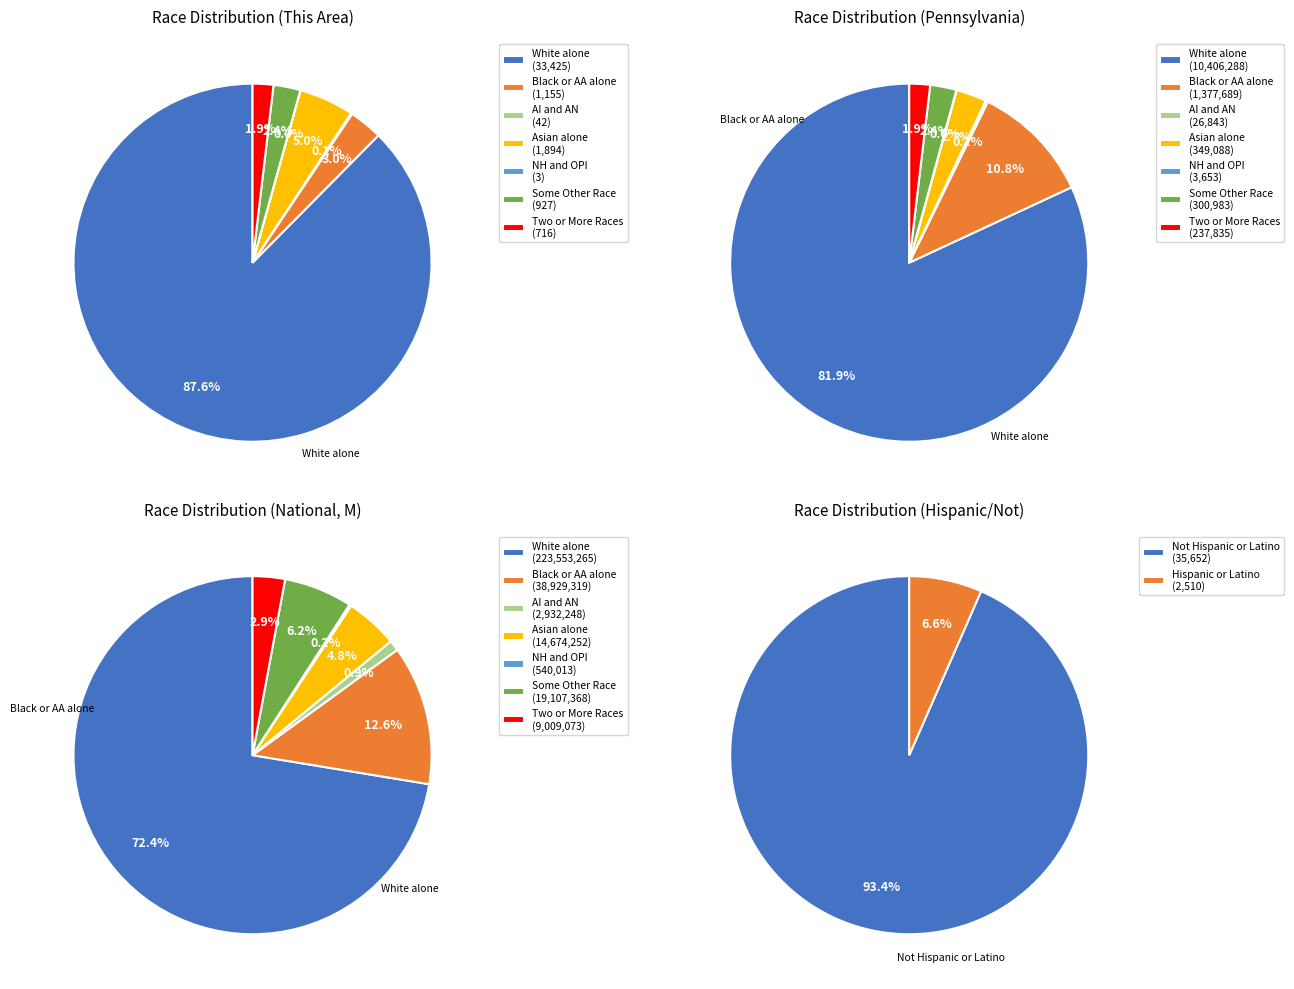

Rank the categories by value from lowest to highest.

Native Hawaiian and Other Pacific, American Indian and Alaska Native, Two or More Races, Some Other Race alone, Black or African American alone, Asian alone, White alone